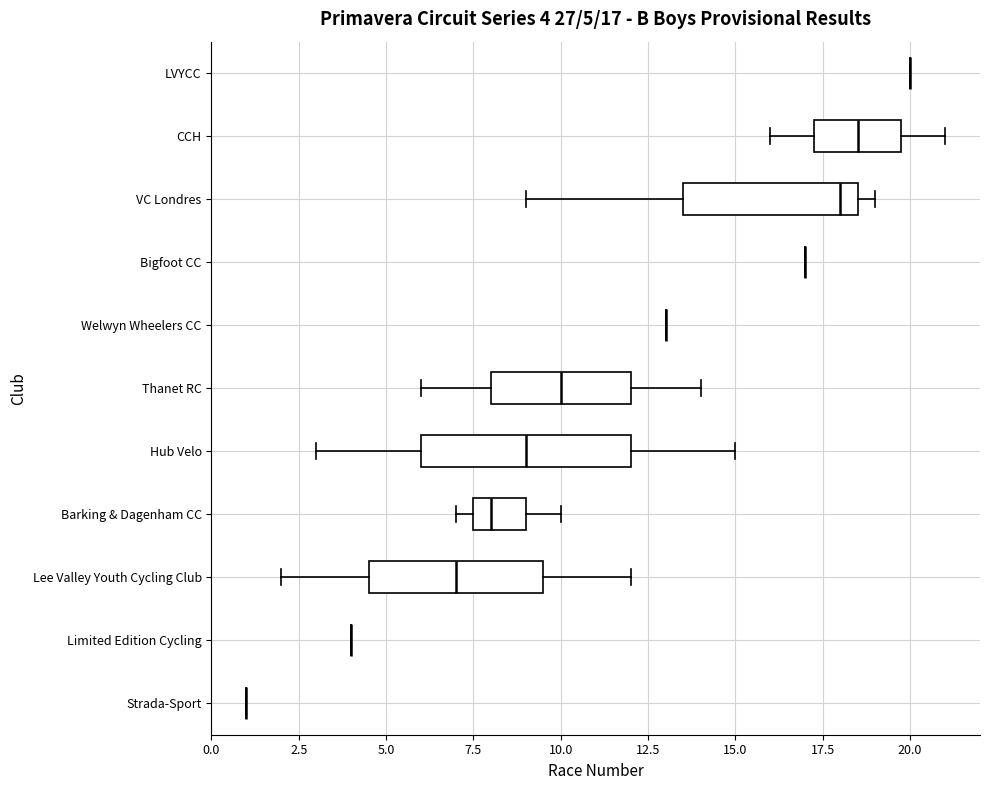

Comparing the boxes themselves (not the whiskers), which one is the widest?

Hub Velo